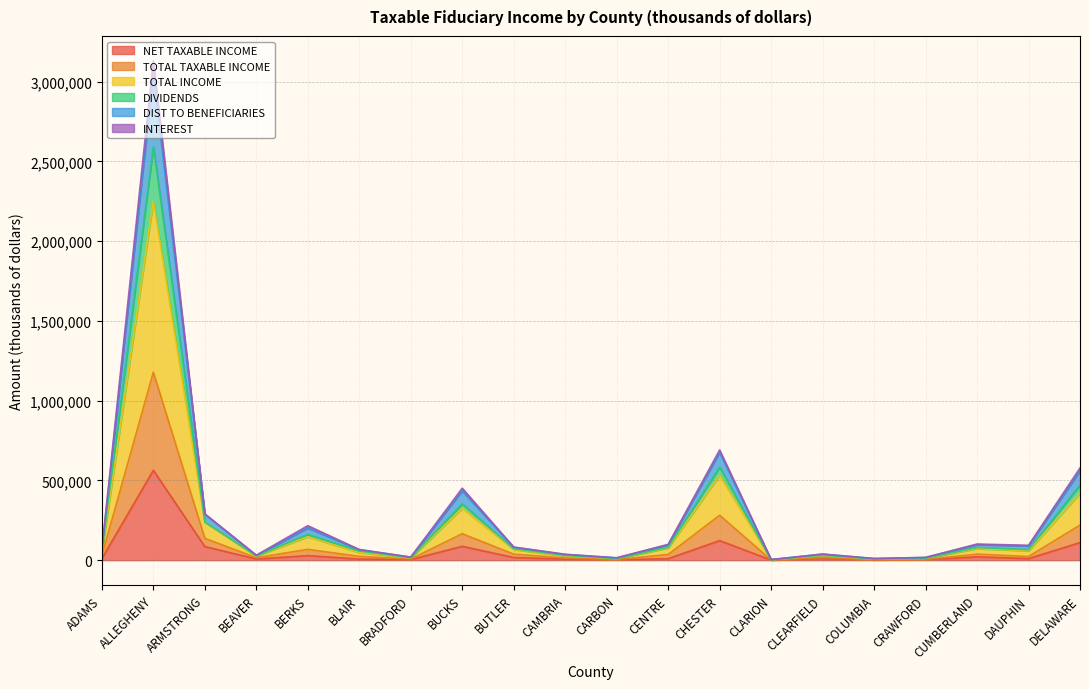

At which category does DIVIDENDS reach its first local peak?

ALLEGHENY